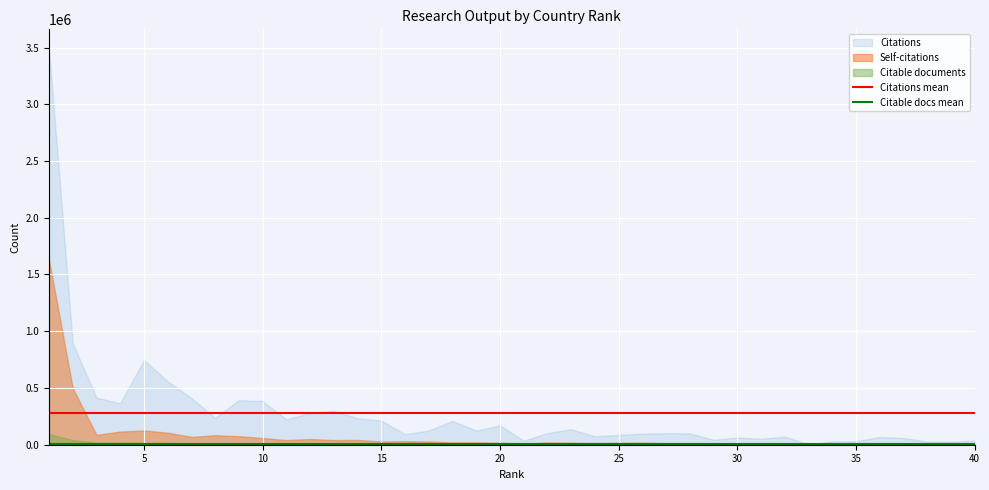

What is the minimum value for Citations mean?

277985.7